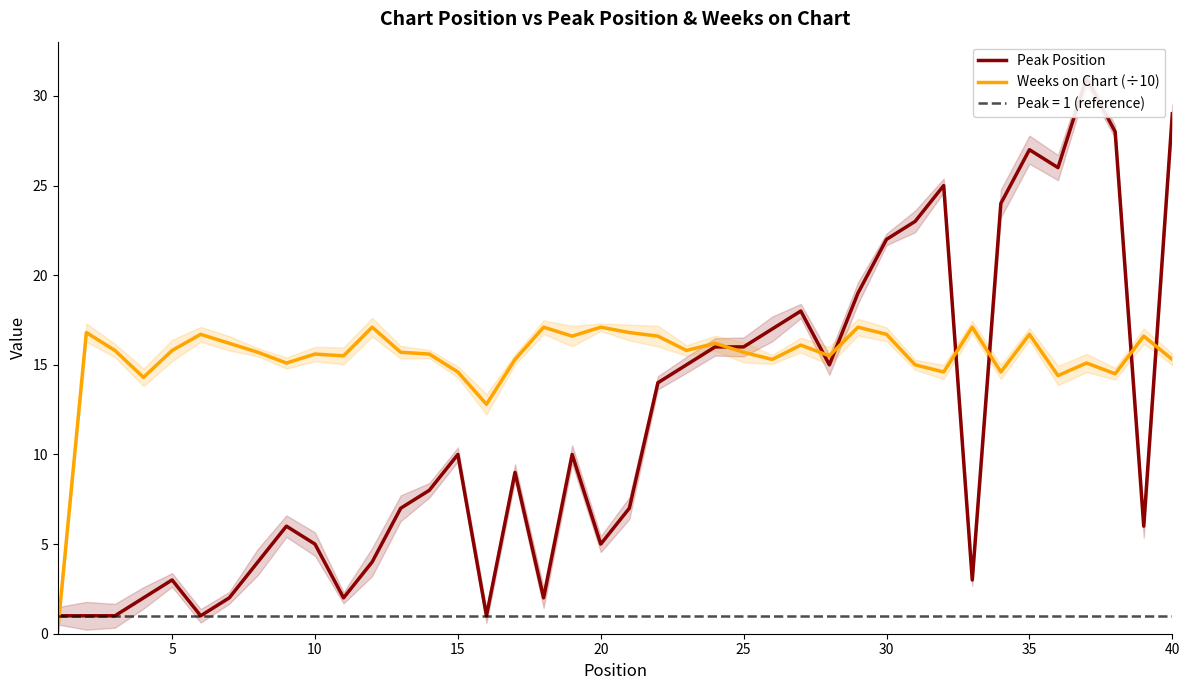

After their last crossing, which series has the higher values: Peak Position or Weeks on Chart (÷10)?

Peak Position